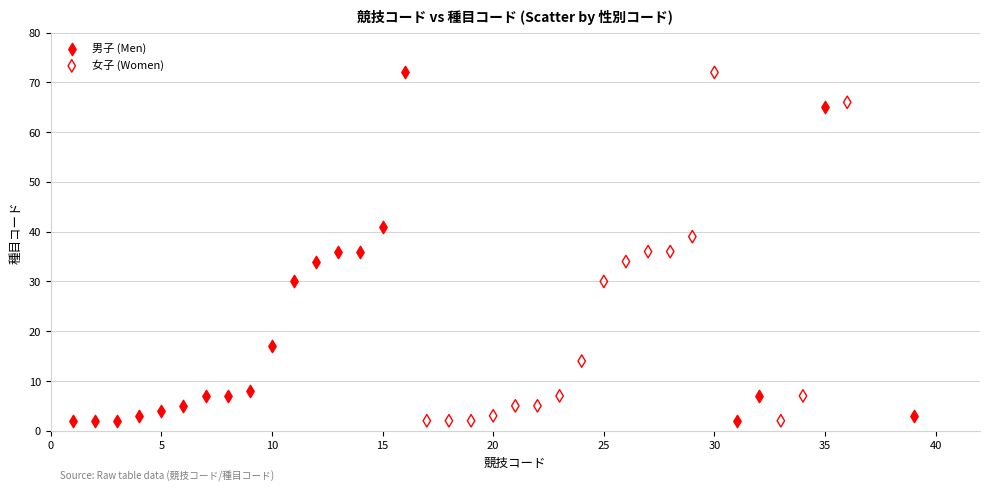

What are all the series names shown in the legend?

男子 (Men), 女子 (Women)